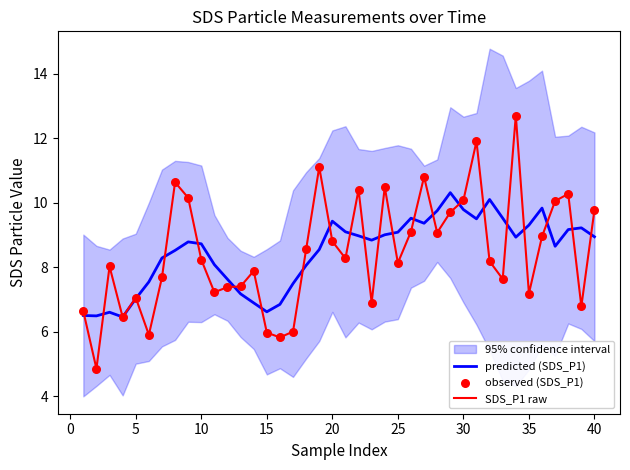

Which series has the largest total across all categories?

predicted (SDS_P1)